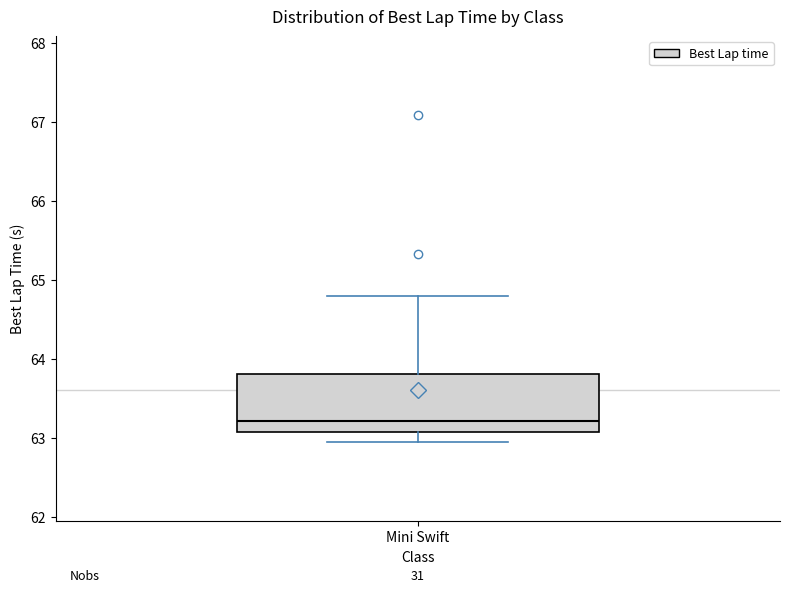

Where is the lower edge of the box for Mini Swift on the y-axis? The values are not printed on the chart, so give them approximately, as read against the axis.

63.1